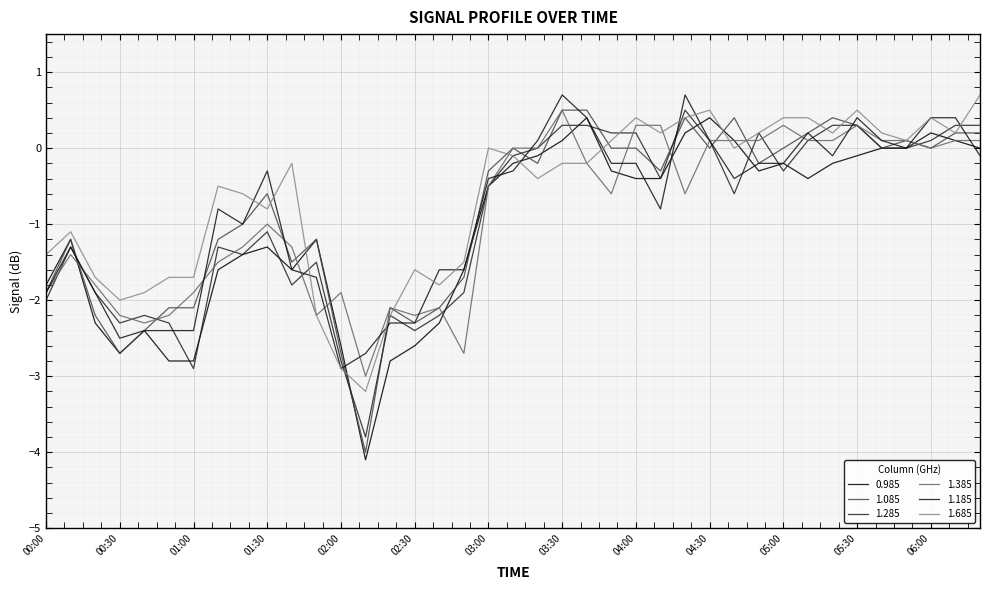

Does the chart display data point markers on the line(s)?

No